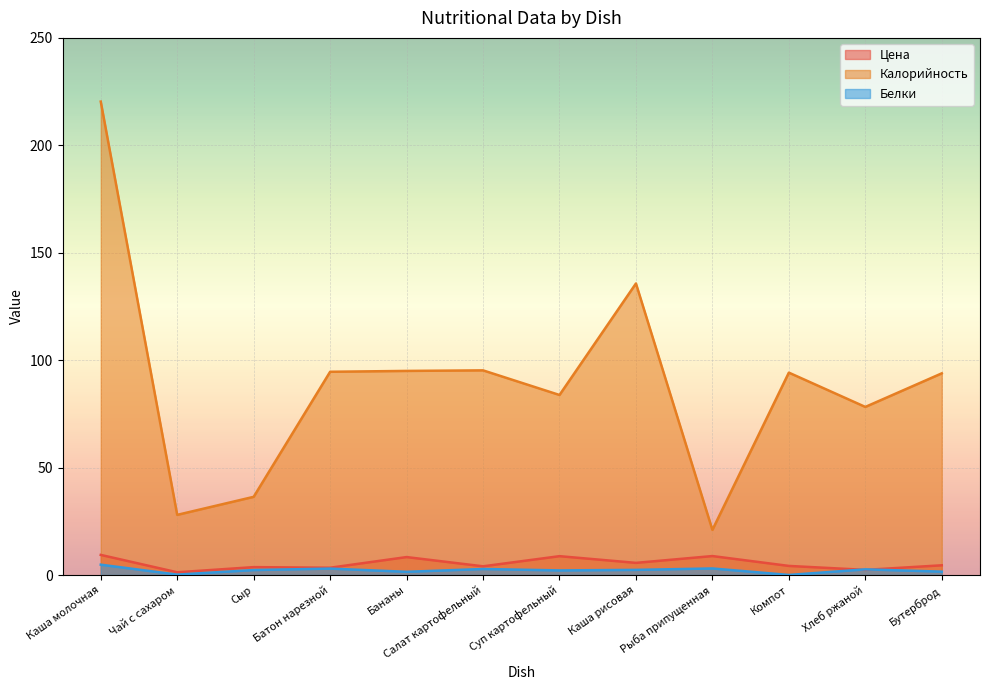

True or false: Цена and Калорийность intersect in this chart.

False